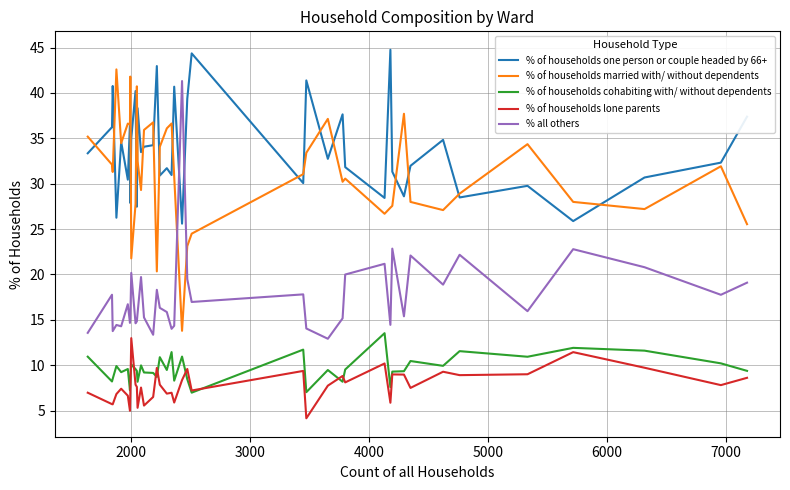

True or false: % of households married with/ without dependents and % of households lone parents cross at least once.

False